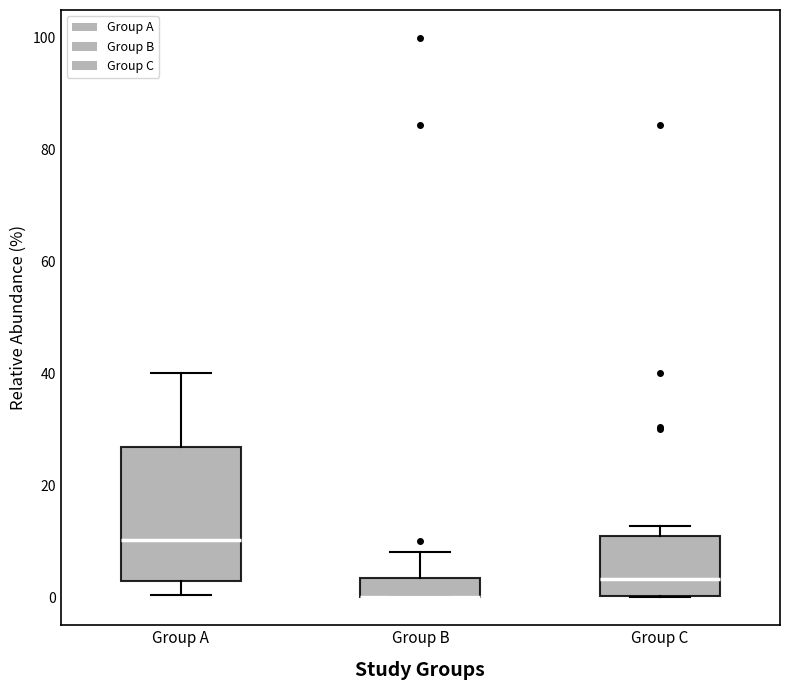

Reading left to right, transcribe this box plot: for each box, give where its median line is, the range the box spans, and where its two whiskers end, as read against the y-axis. The values are not printed on the chart, so give them approximately, as read against the axis.

Group A: median 10, box 2 to 26, whiskers 0 to 40
Group B: median 0 (drawn on the box's lower edge), box 0 to 4, whiskers 0 to 8
Group C: median 4, box 0 to 10, whiskers 0 to 12